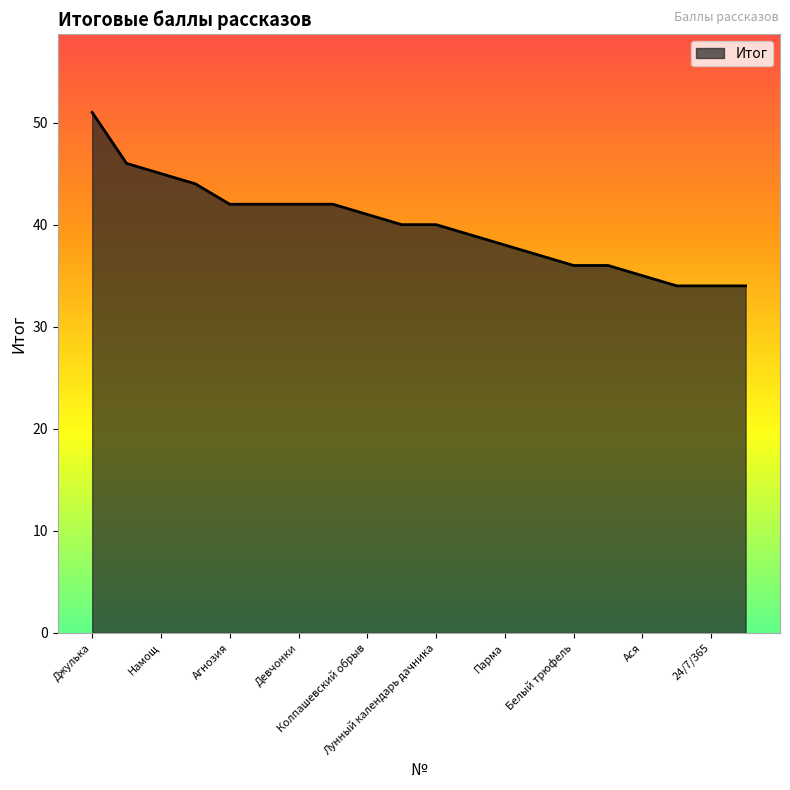

What is the average value?

40